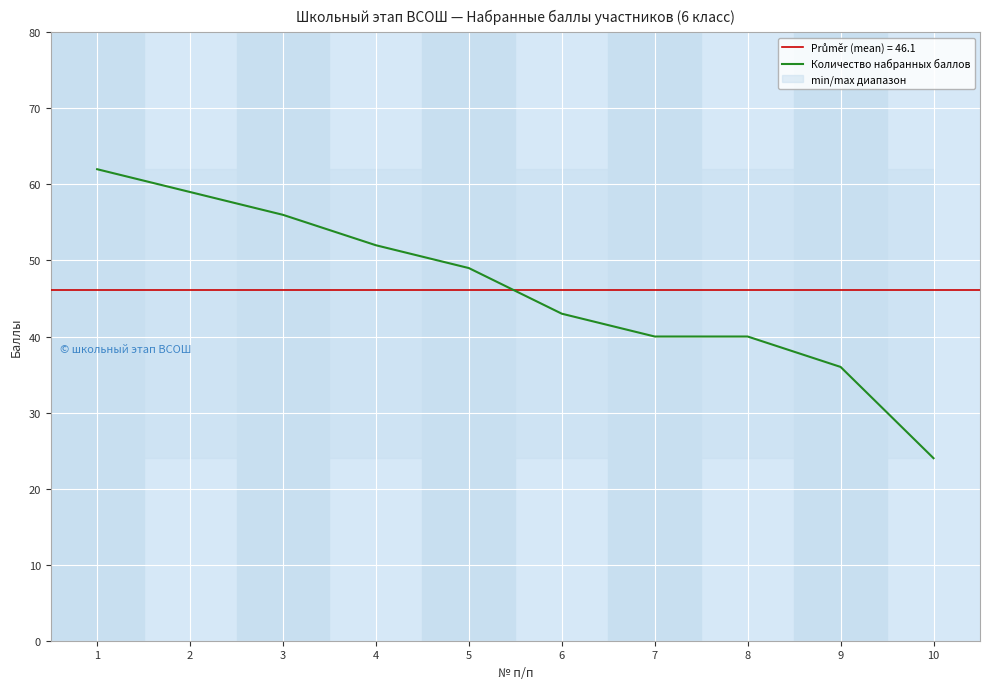

At which label does Количество набранных баллов reach its minimum?

10